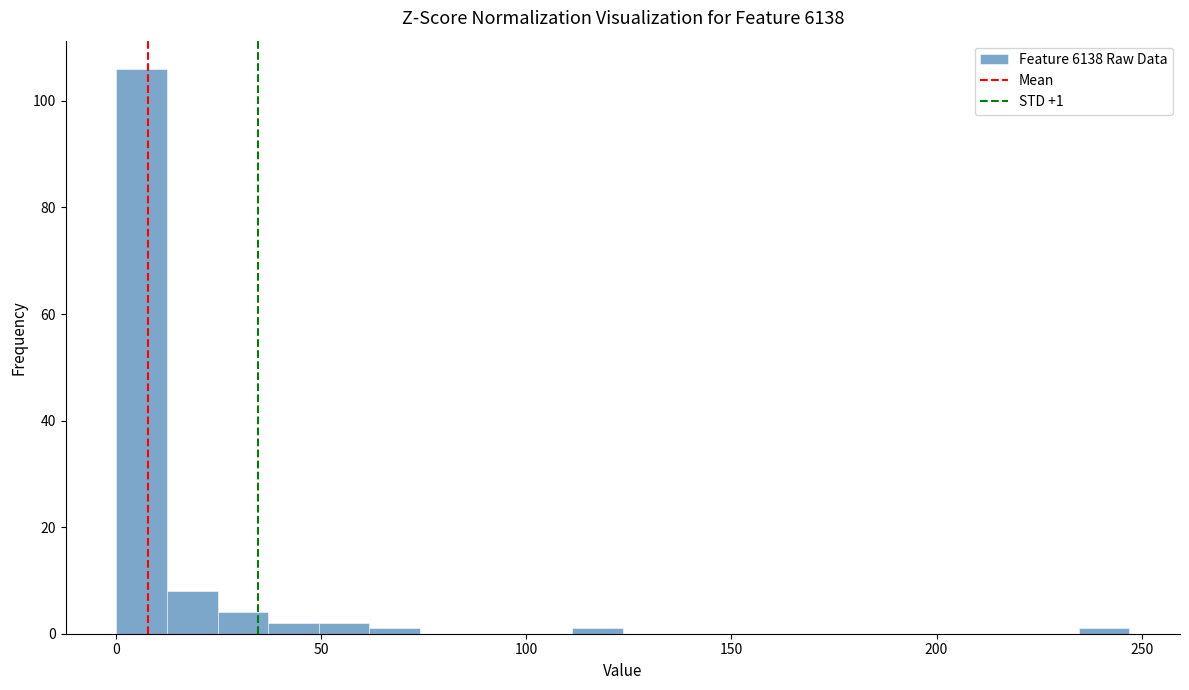

Read against the x-axis, roughly where is the centre of the tallest bar?

5